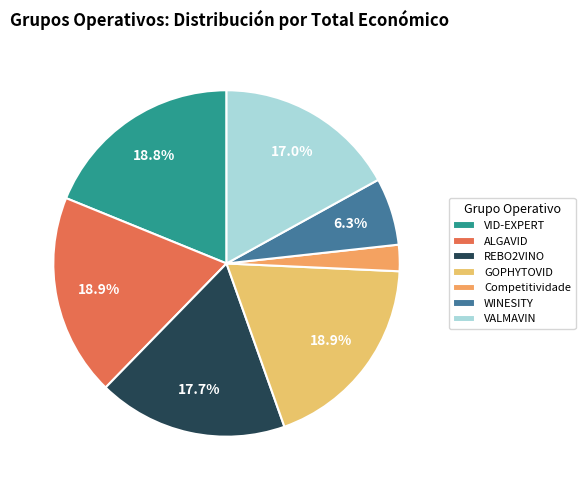

Which category has the biggest portion of the pie?

ALGAVID